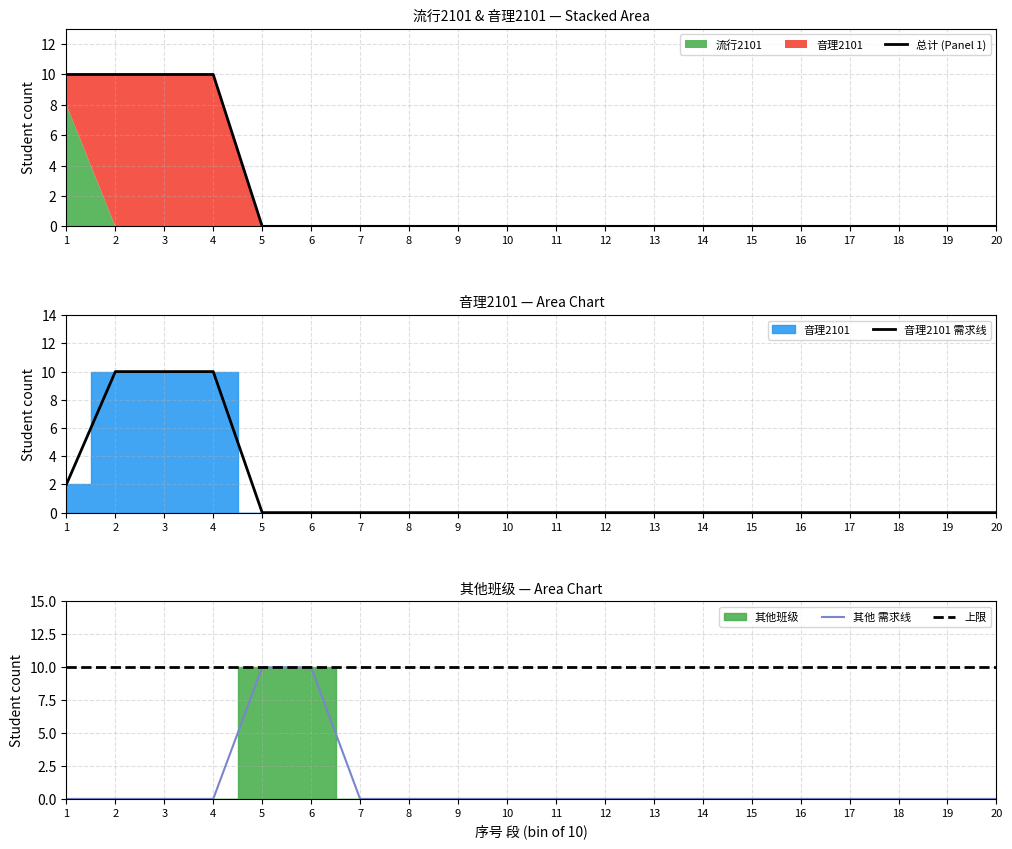

What is the sum of all 总计 (Panel 1) values?

40